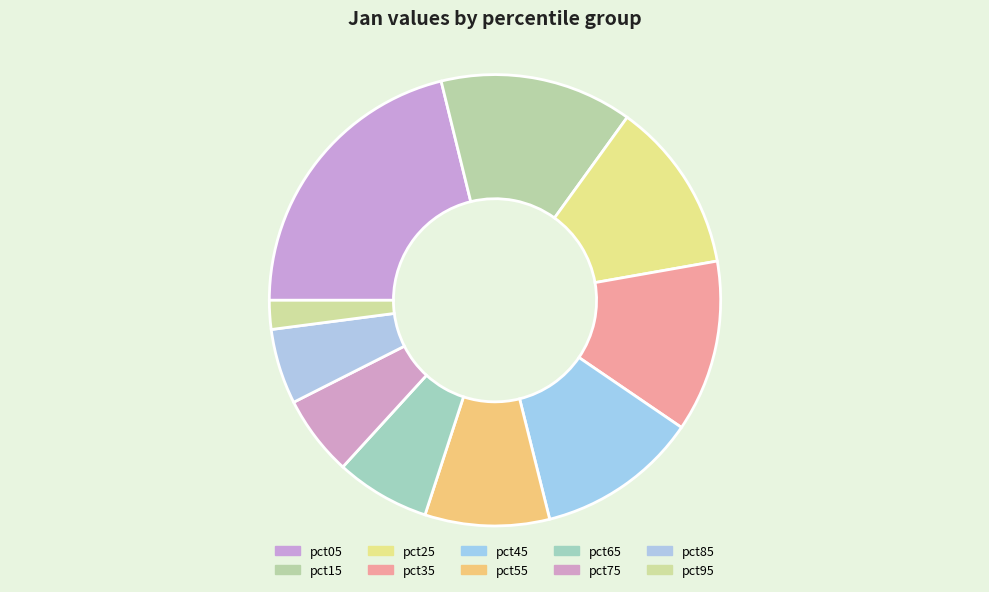

To the nearest percent, what portion does pct55 represent?

9%